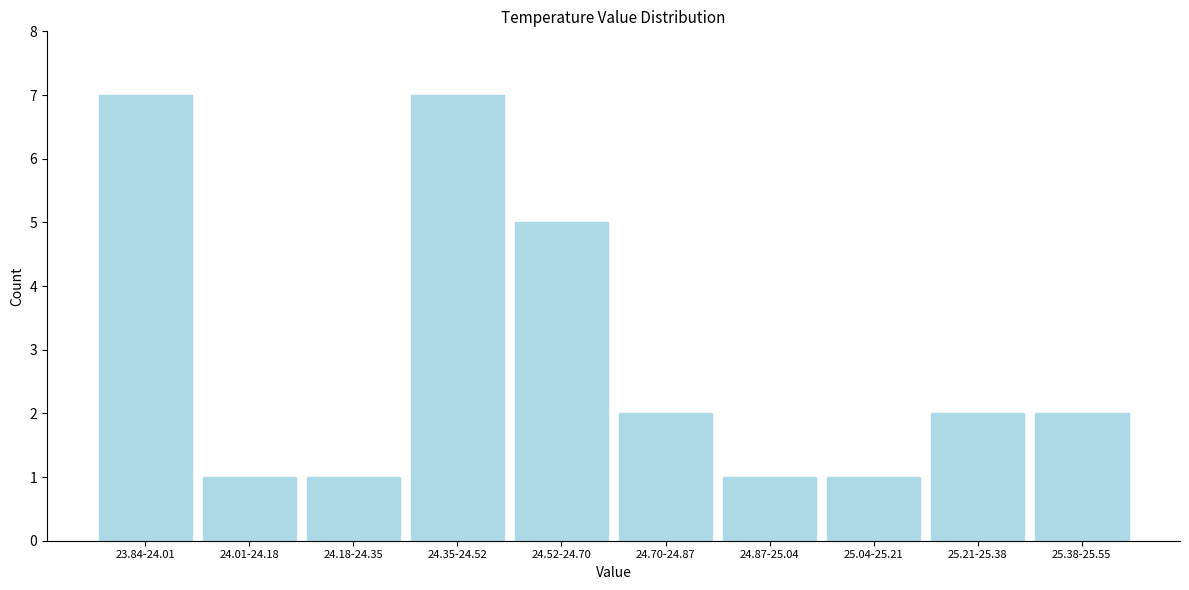

Reading left to right, transcribe all the data shown in this chart.

7	1	1	7	5	2	1	1	2	2